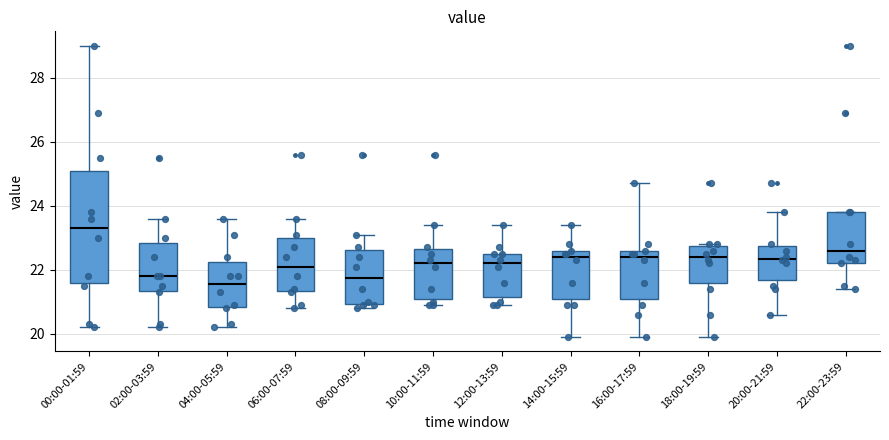

Where is the upper edge of the box for 18:00-19:59 on the y-axis? The values are not printed on the chart, so give them approximately, as read against the axis.

22.8